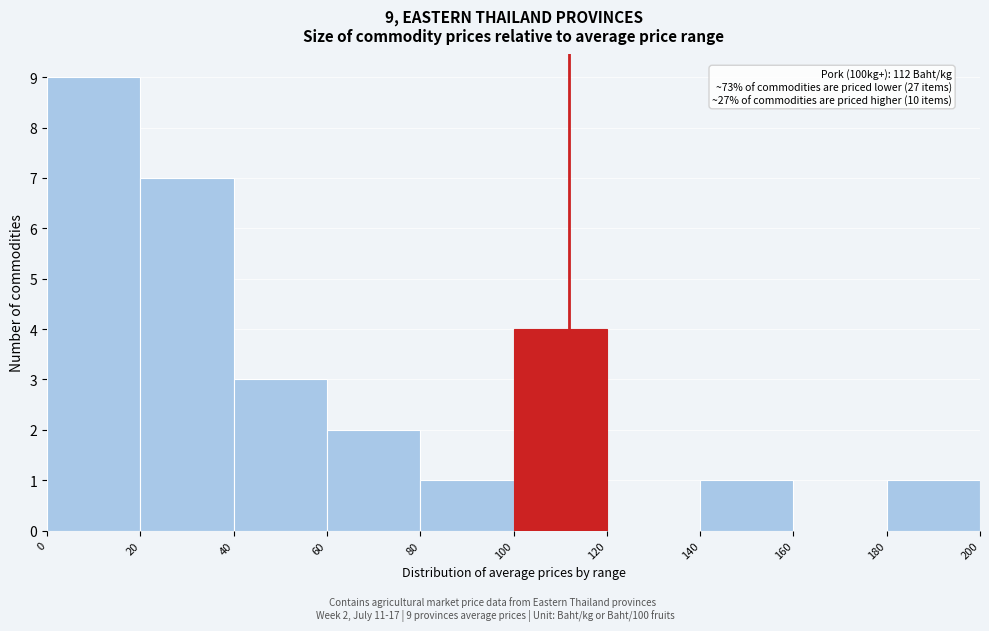

Over which range of the x-axis is the bar tallest?

0 to 20